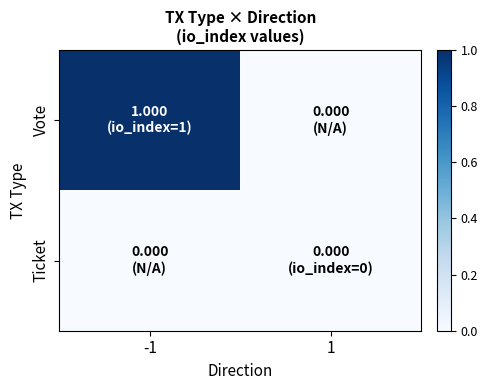

Reading left to right, transcribe all the data shown in this chart.

Vote: -1=1	1=0
Ticket: -1=0	1=0